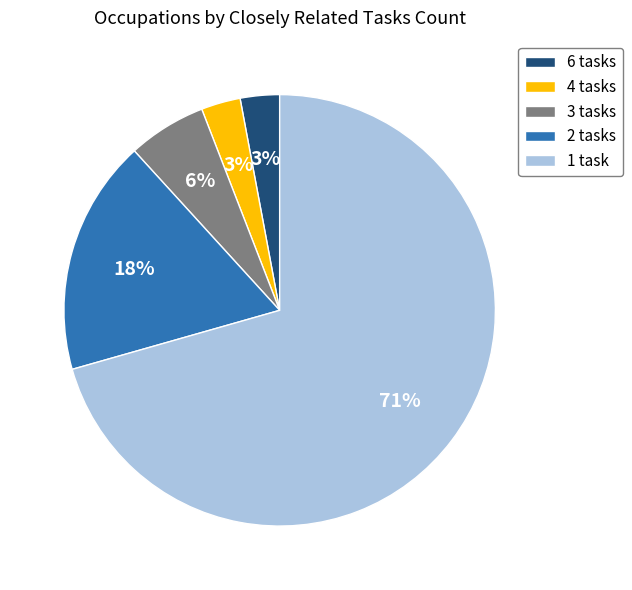

Count the number of slices in the pie.

5